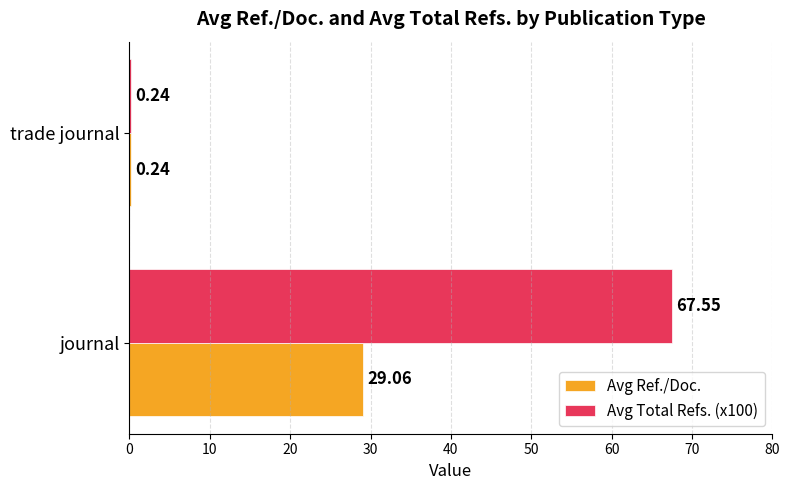

Which category has the highest value across all series?

journal